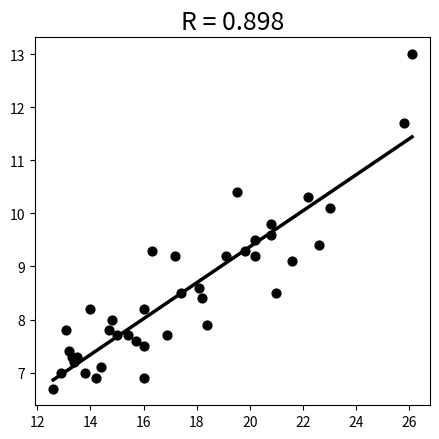

What is the range of Y values (max minus min)?

6.3